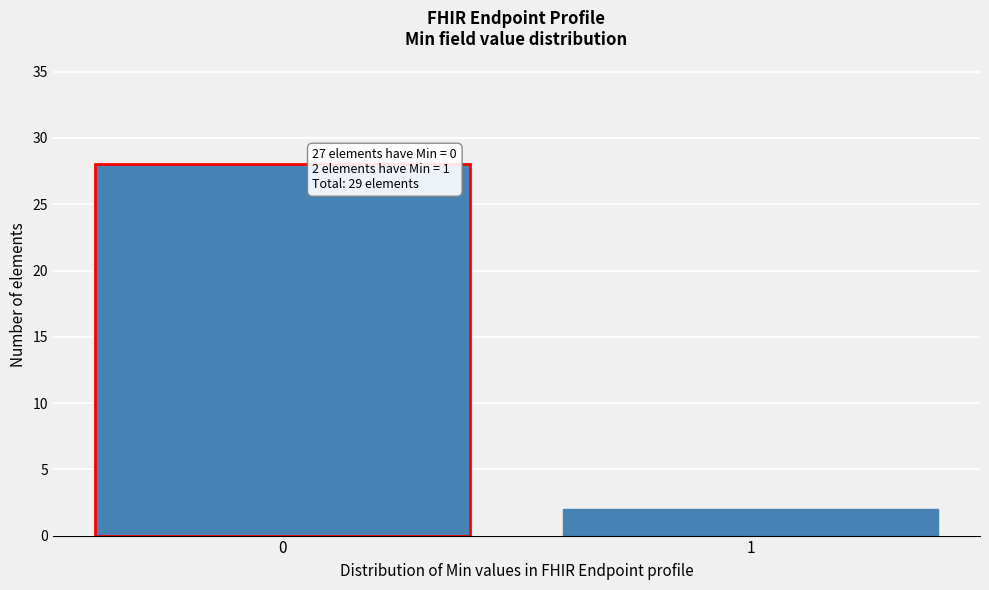

Reading left to right, what are all the values shown in this chart?

0=28	1=2